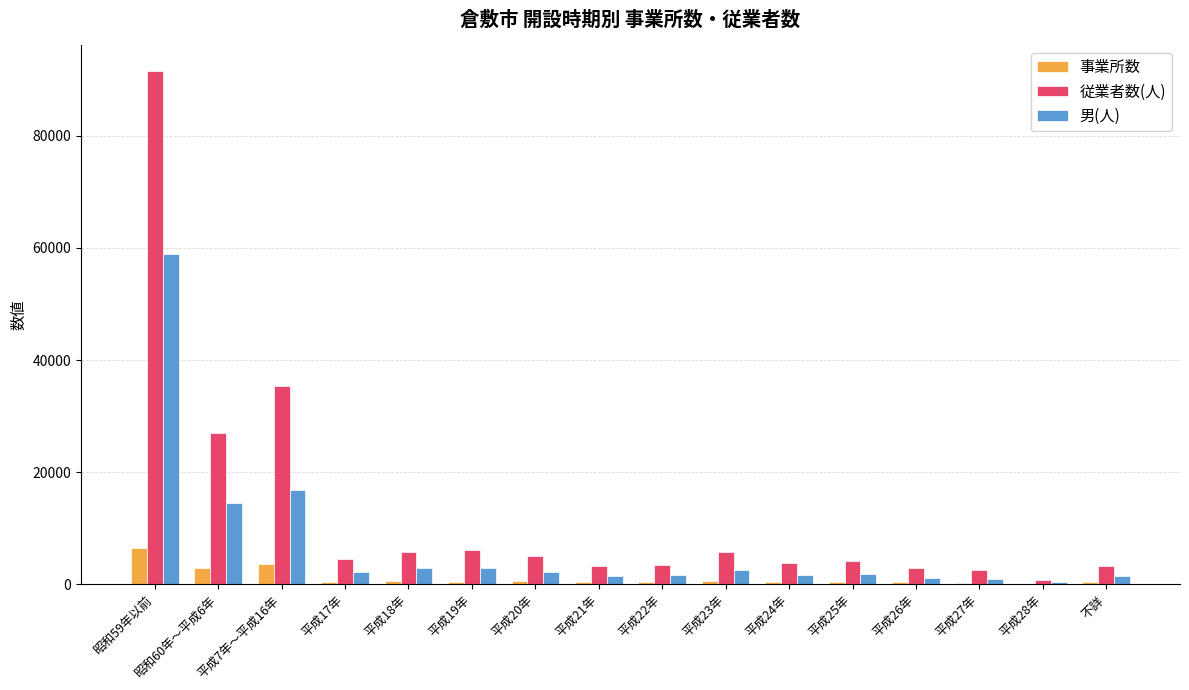

What is the approximate value of 従業者数(人) at 平成28年?

735